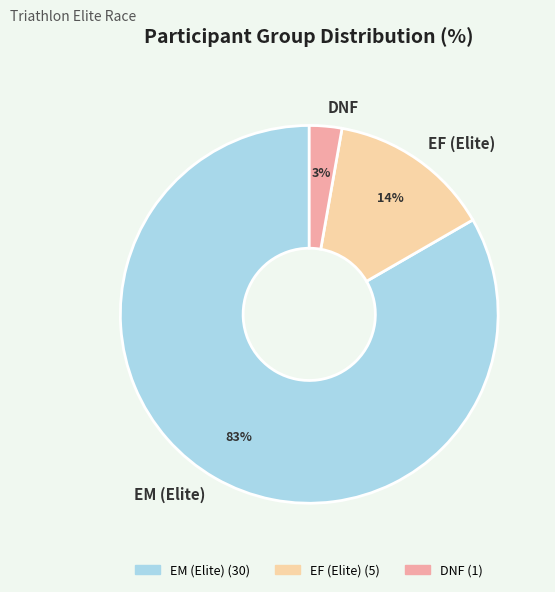

The DNF slice represents 3% of the pie. True or false?

True